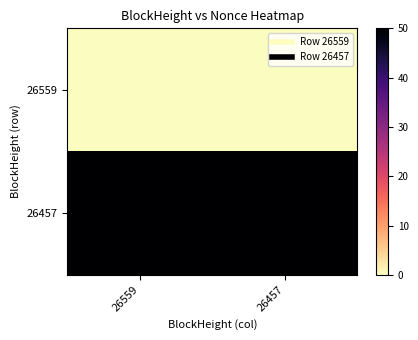

Reading left to right, list all the values displayed in this chart.

26559: 26559=0	26457=0
26457: 26559=50	26457=50